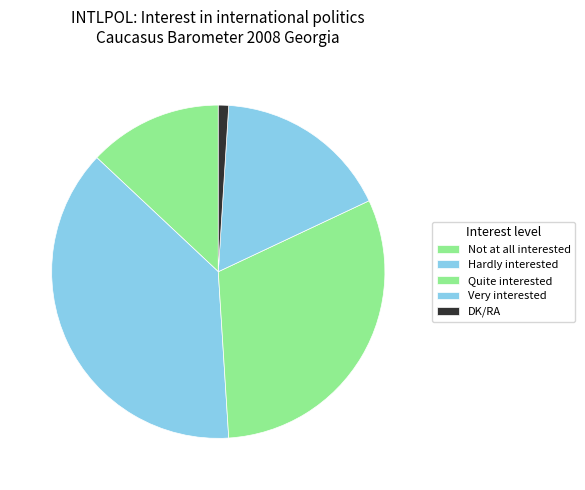

Which slice is the largest?

Hardly interested